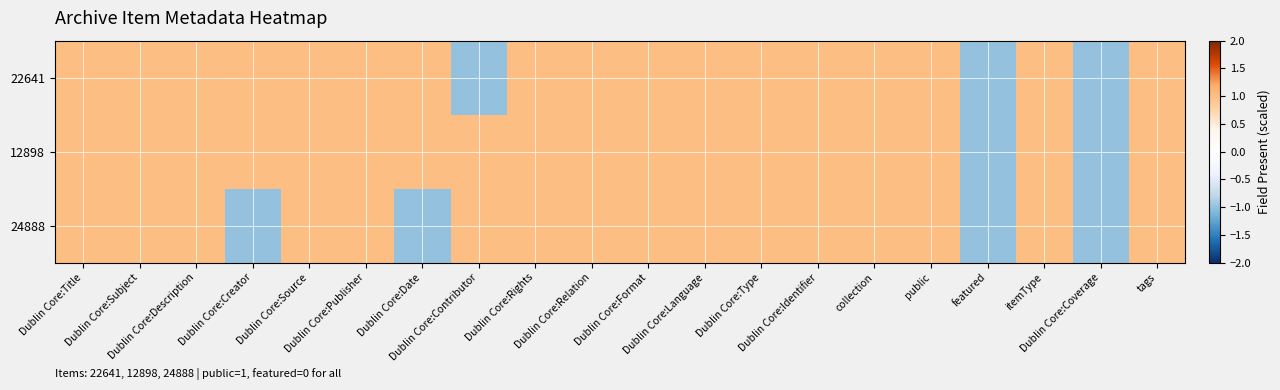

Which series has the widest spread of values?

22641